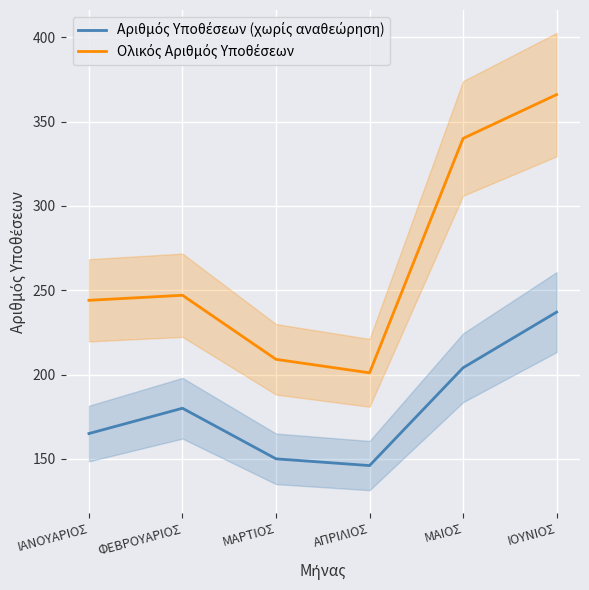

True or false: Ολικός Αριθμός Υποθέσεων and Αριθμός Υποθέσεων (χωρίς αναθεώρηση) cross at least once.

False